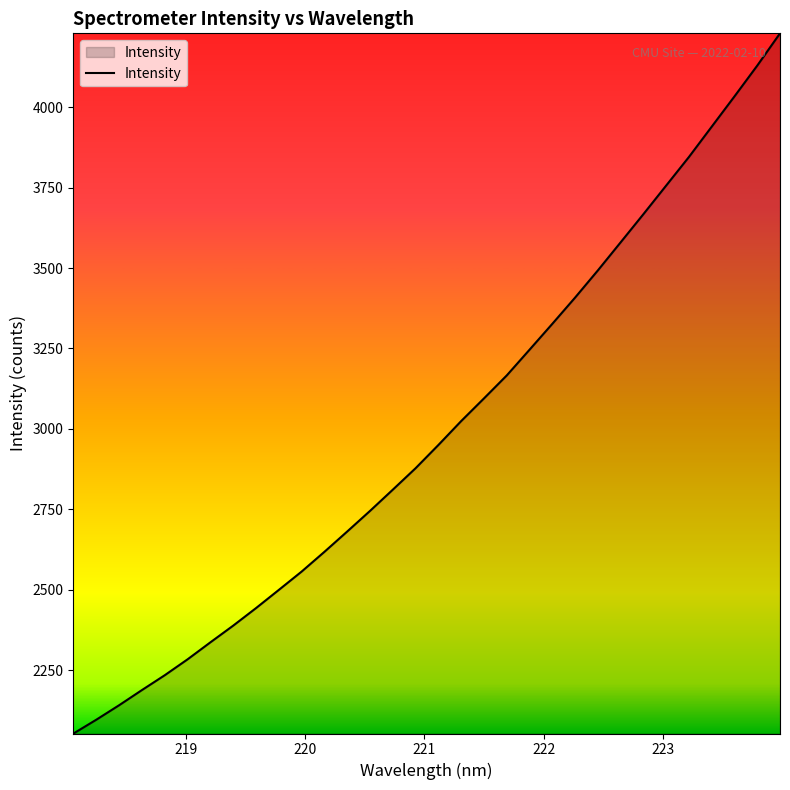

Does the chart have visible grid lines?

No